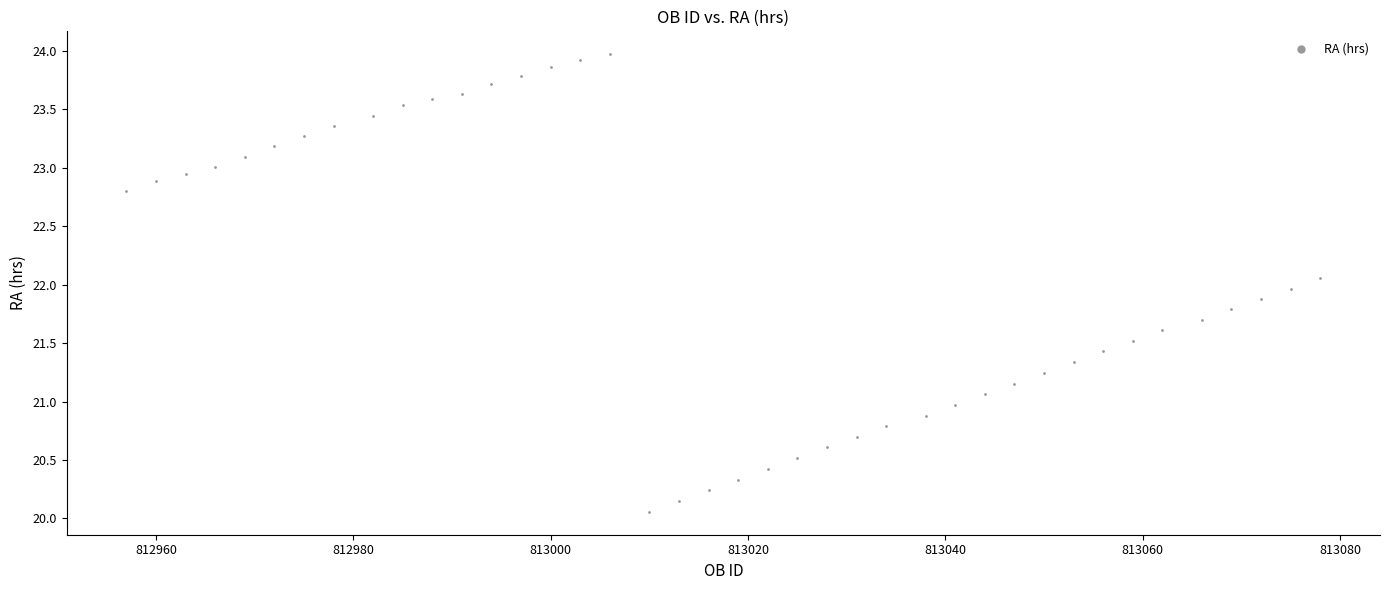

What is the range of Y values (max minus min)?

3.9